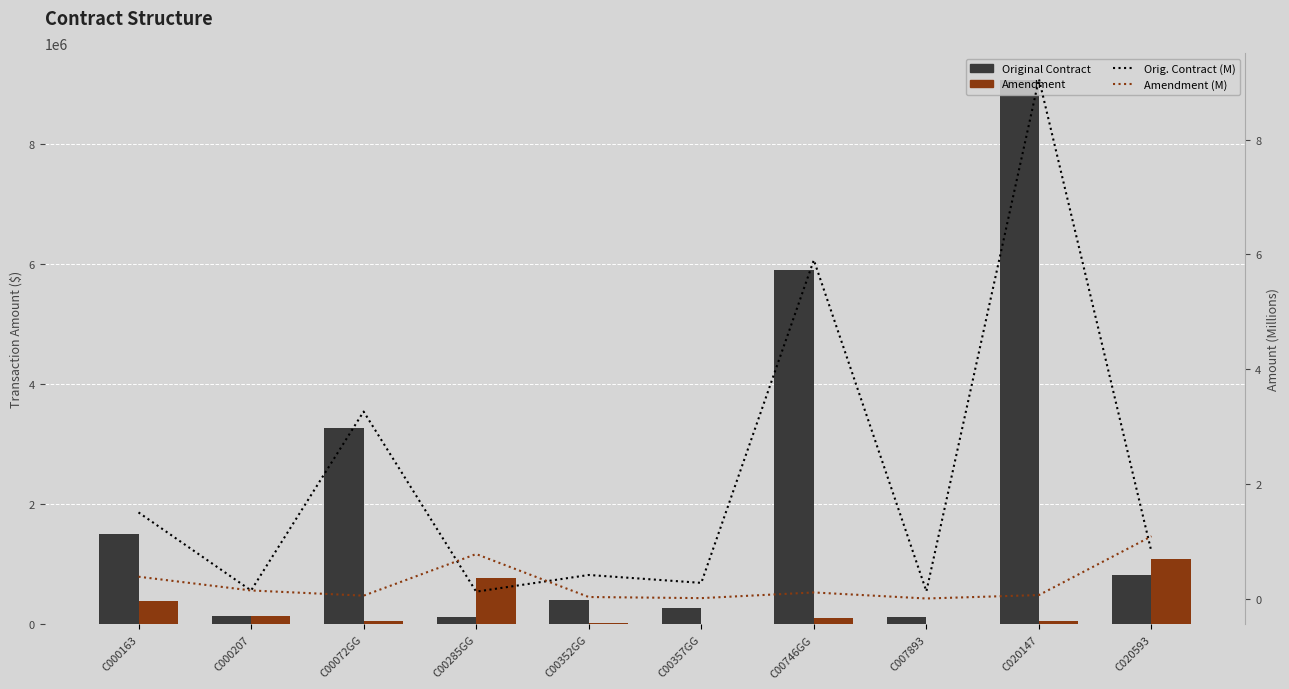

True or false: Orig. Contract (M) has a value of 1.3 at C020593.

False